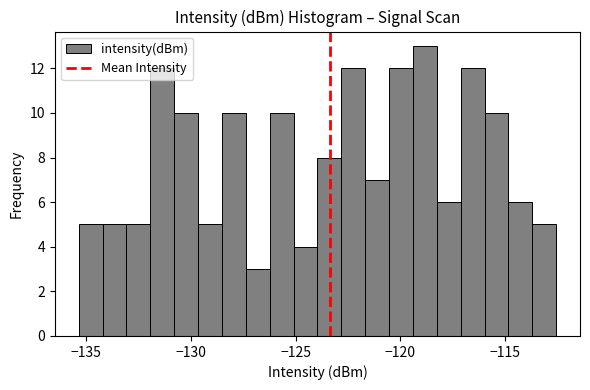

Read against the x-axis, roughly where is the centre of the tallest bar?

-119.0